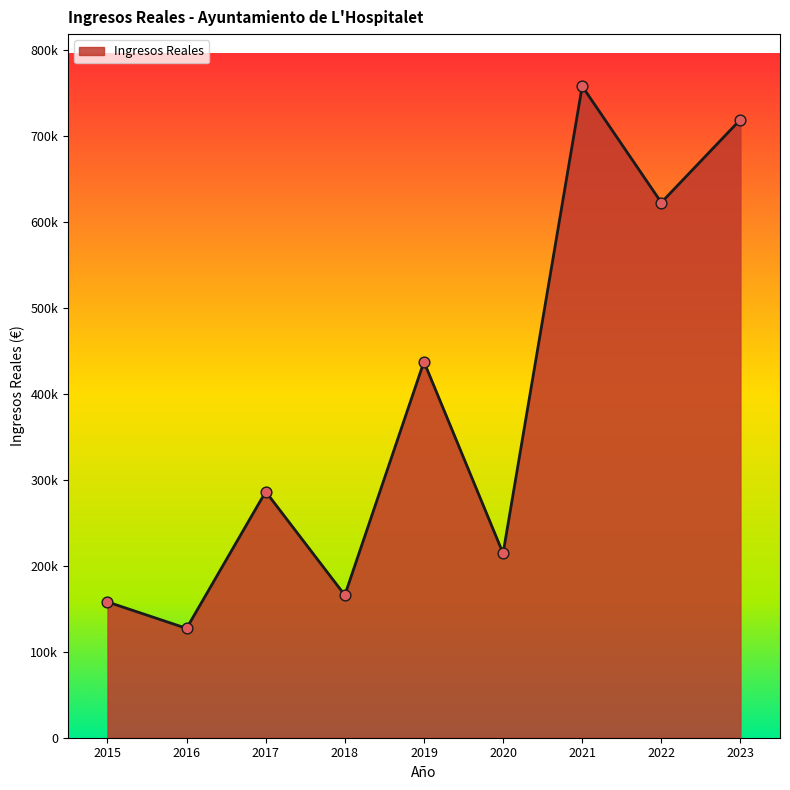

Approximately how many times larger is the value at 2017 compared to 2018?

1.7